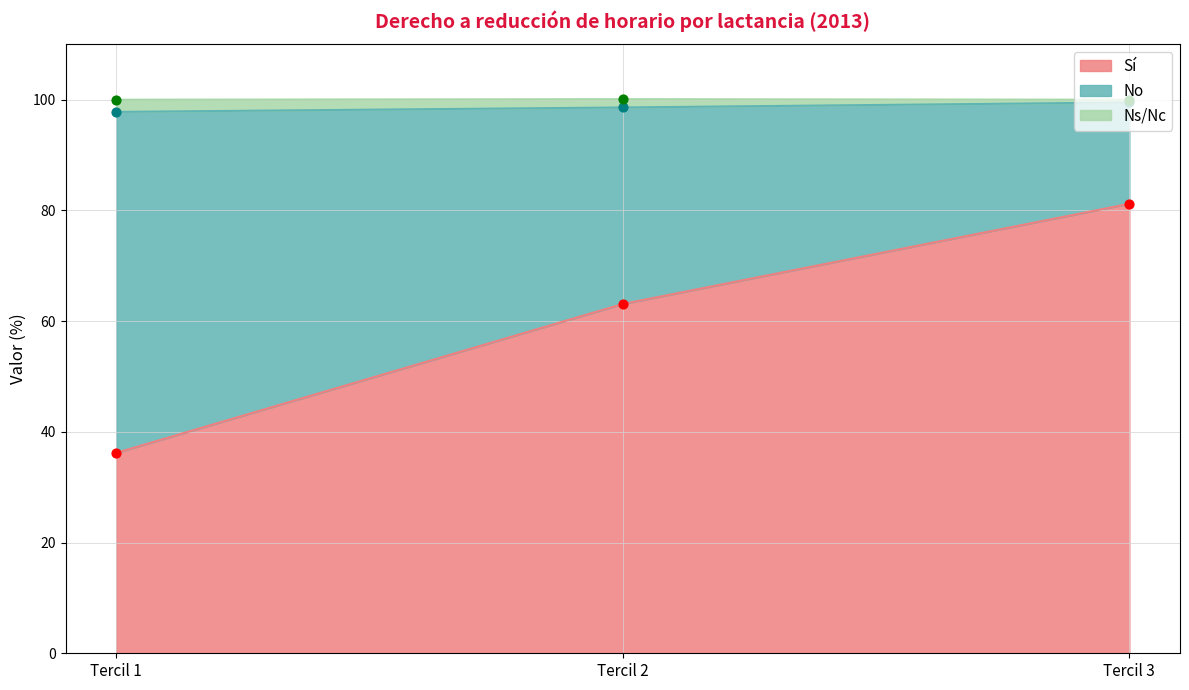

The value of Sí at Tercil 1 is 18.0. True or false?

False